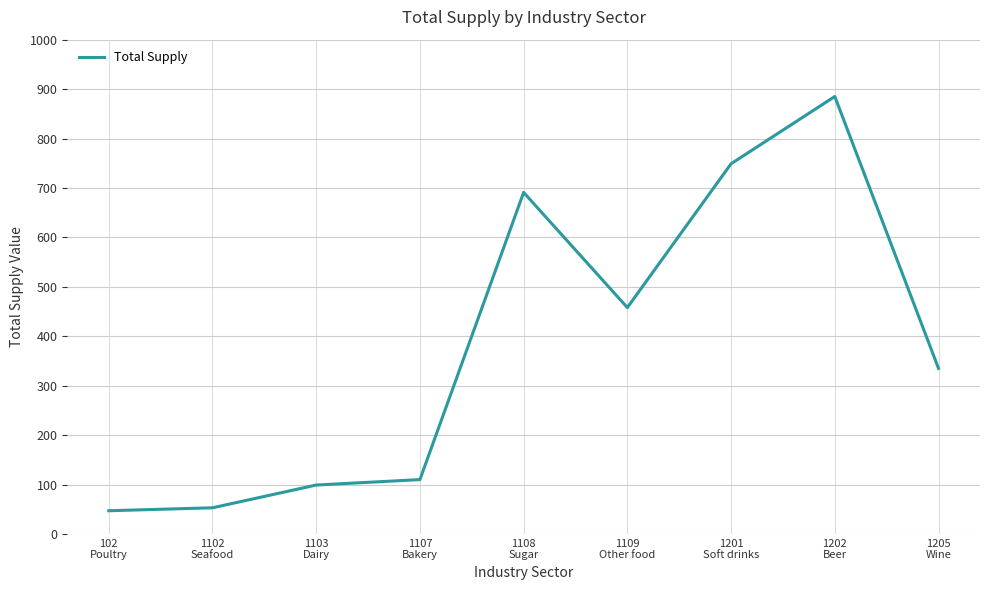

What is the smallest value displayed?

47